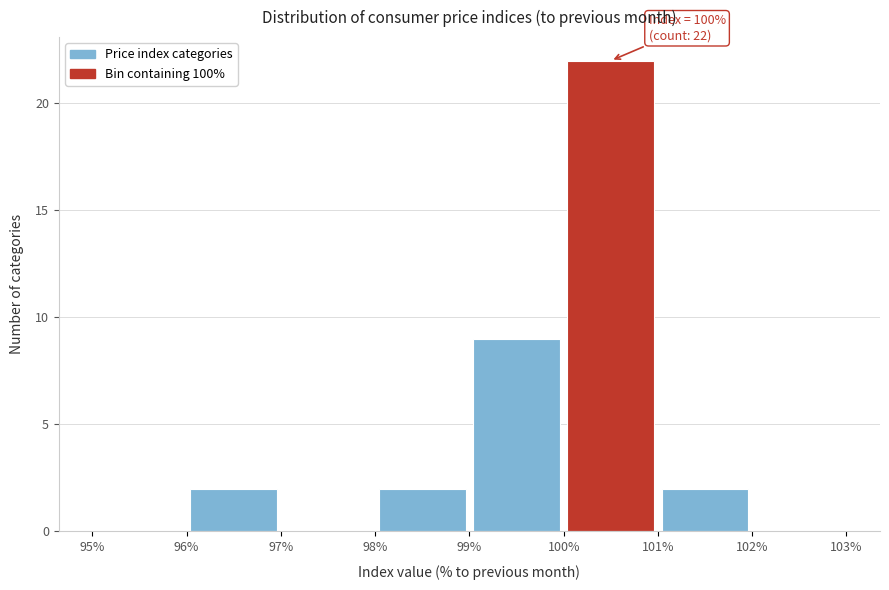

Which range on the x-axis has the tallest bar?

100% to 101%